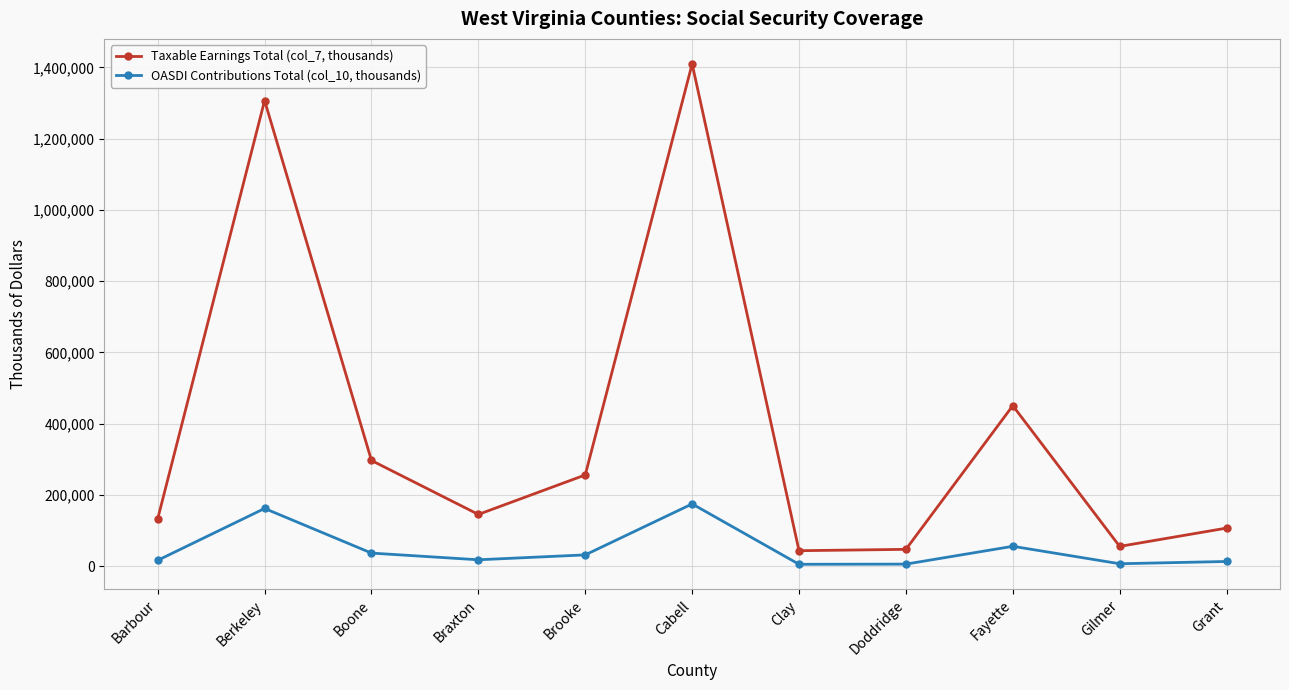

What is the average value of the Taxable Earnings Total (col_7, thousands) series?

386578